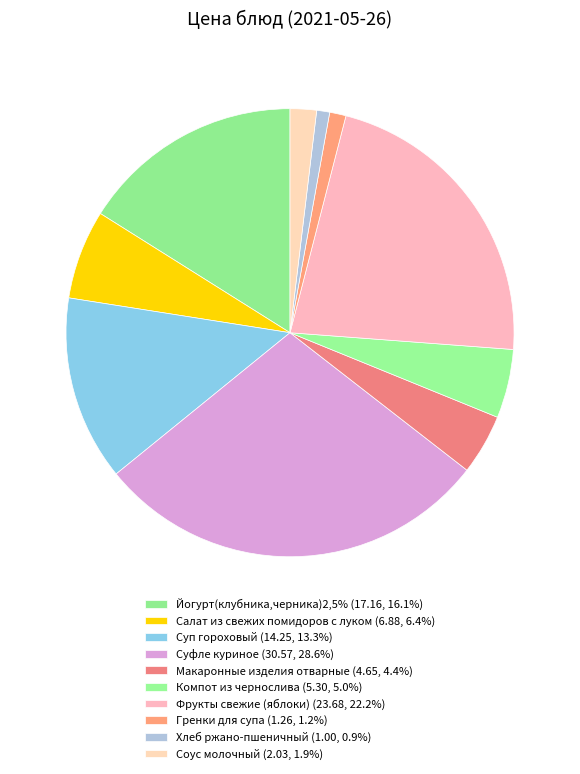

Between Суп гороховый and Суфле куриное, which is larger?

Суфле куриное